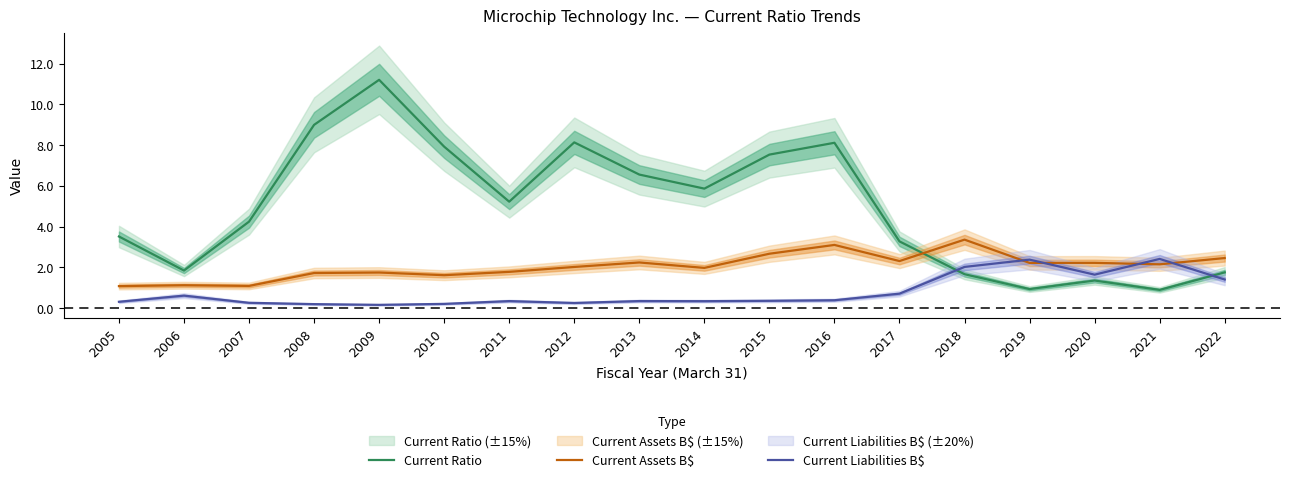

Where does the Current Ratio series first go above 5?

2008